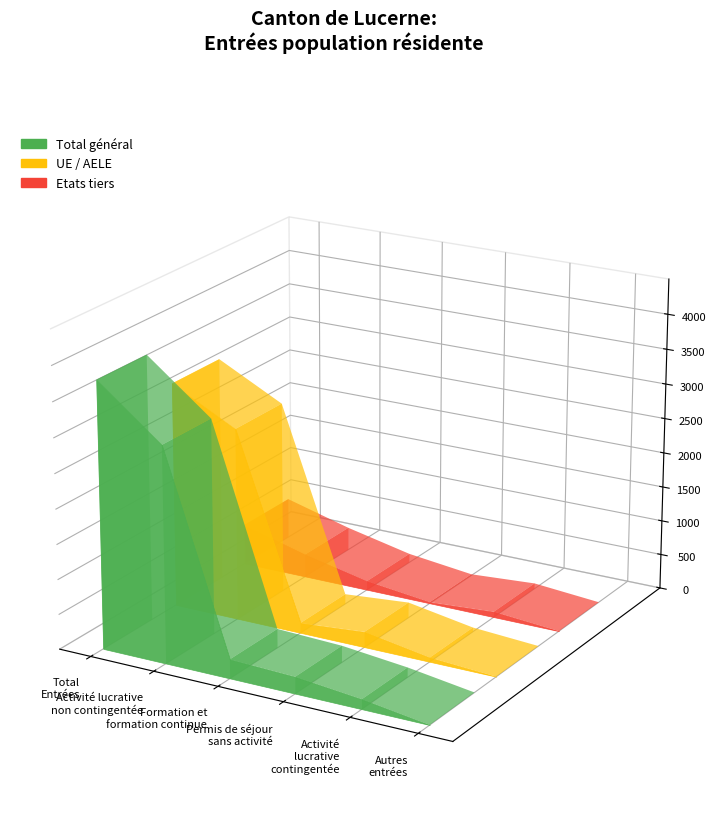

Which series has the widest spread of values?

Total général